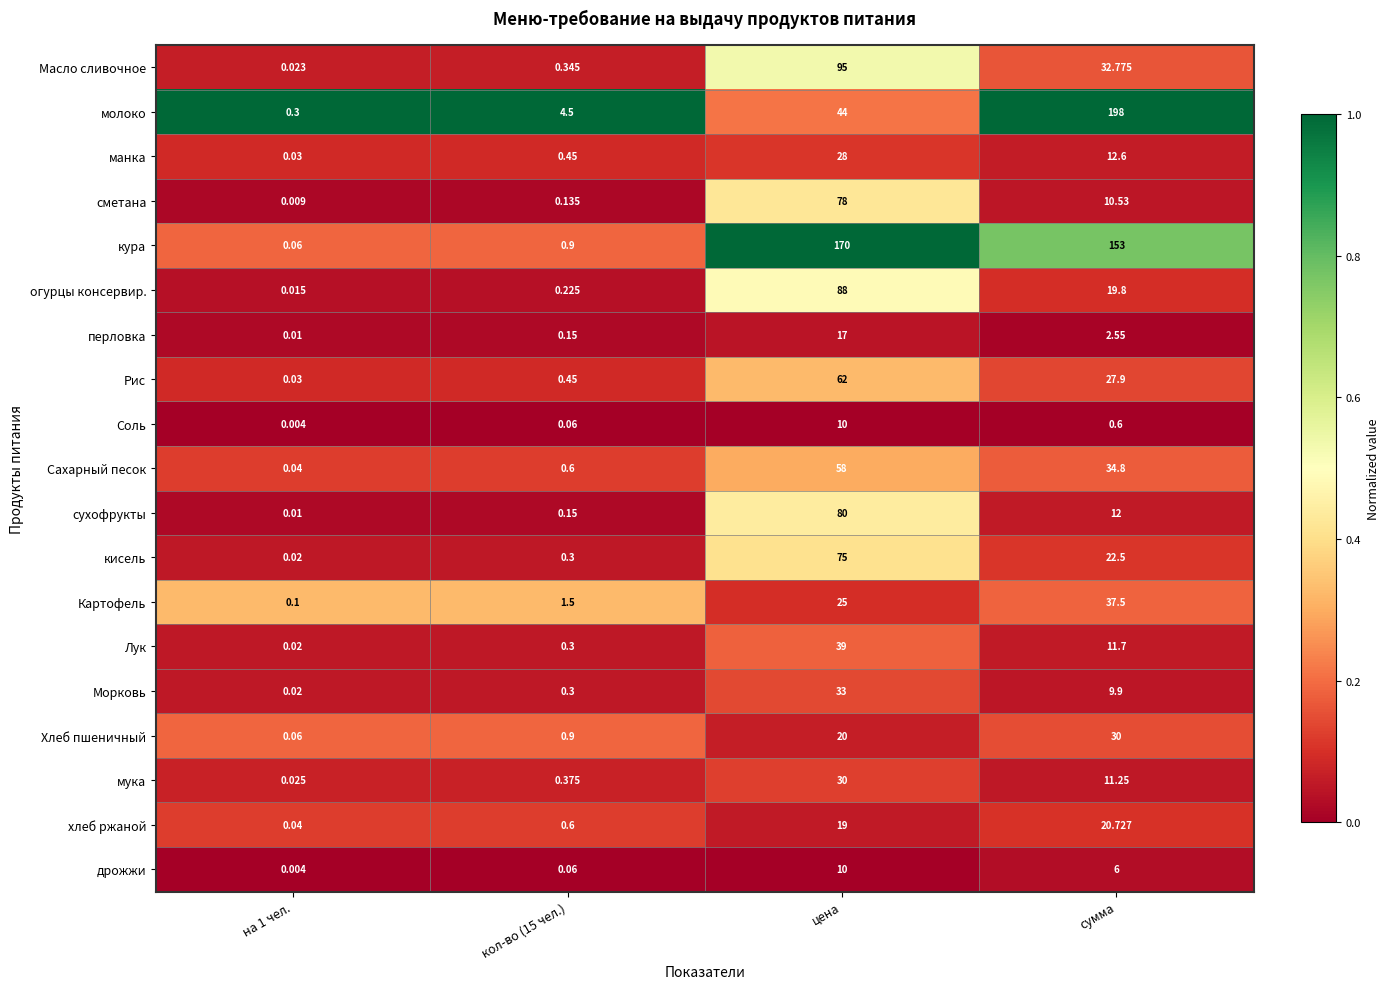

At сумма, list the series in order from largest to smallest.

молоко, кура, Картофель, Сахарный песок, Масло сливочное, Хлеб пшеничный, Рис, кисель, хлеб ржаной, огурцы консервир., манка, сухофрукты, Лук, мука, сметана, Морковь, дрожжи, перловка, Соль